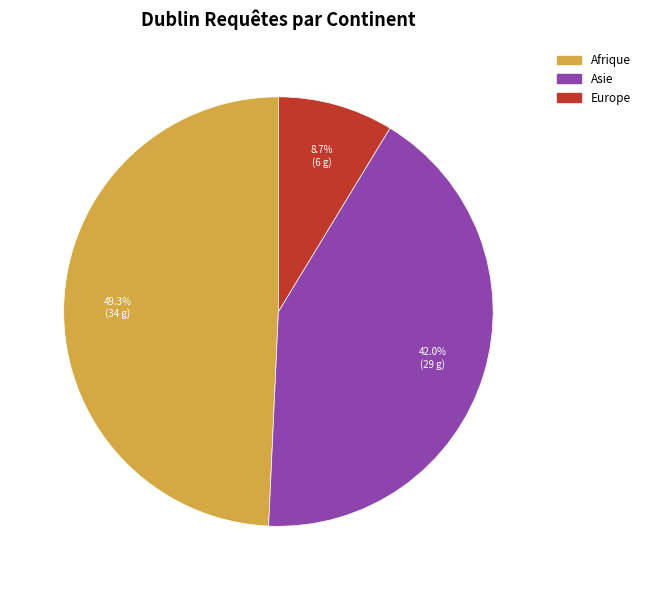

Does any single category account for the majority?

No